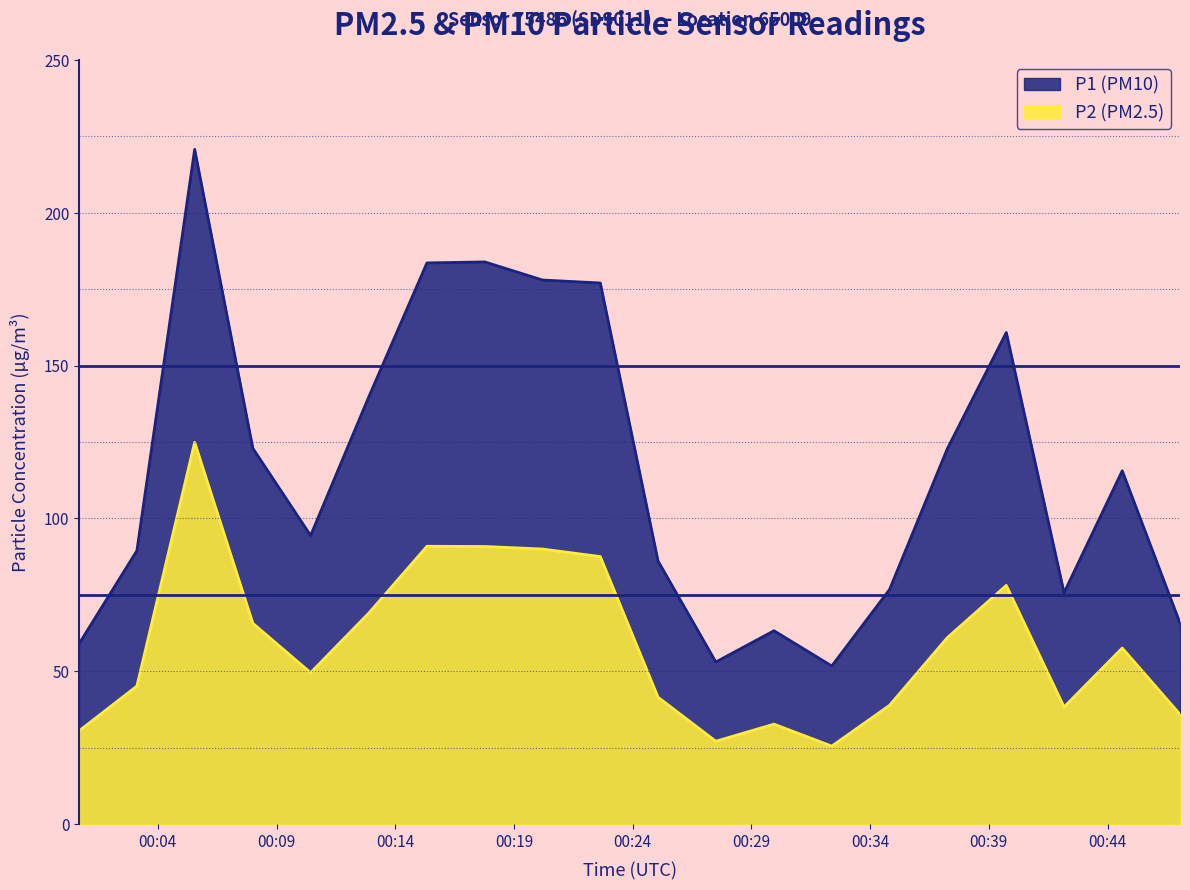

At which category is the sum across all series the highest?

2023-01-08T00:05:33